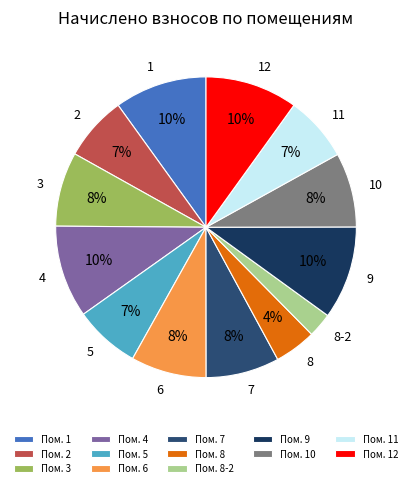

Is there a majority slice in this chart?

No